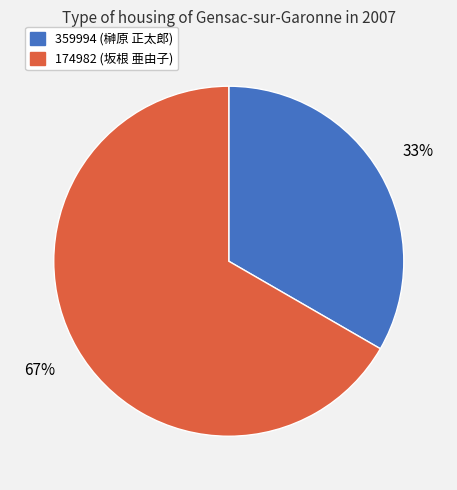

Which has a higher value, 174982 or 359994?

174982